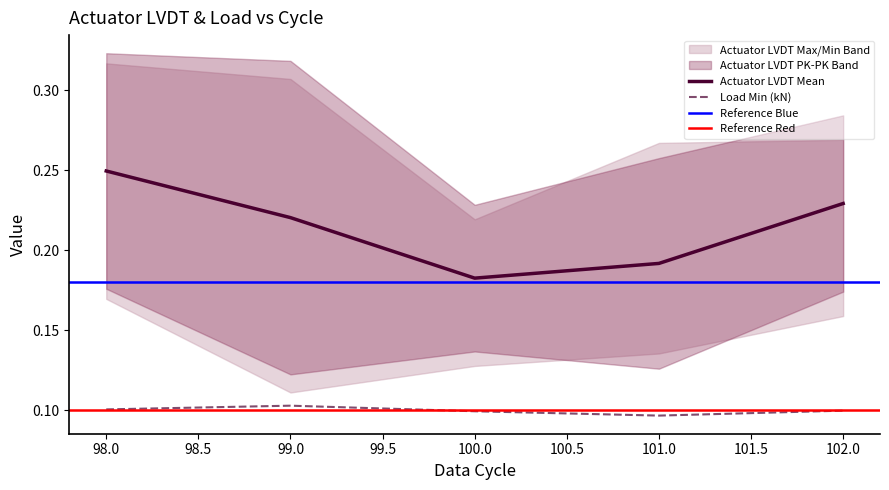

Which series ends up on top after the final intersection of Actuator LVDT PK-PK and Load Min?

Actuator LVDT PK-PK